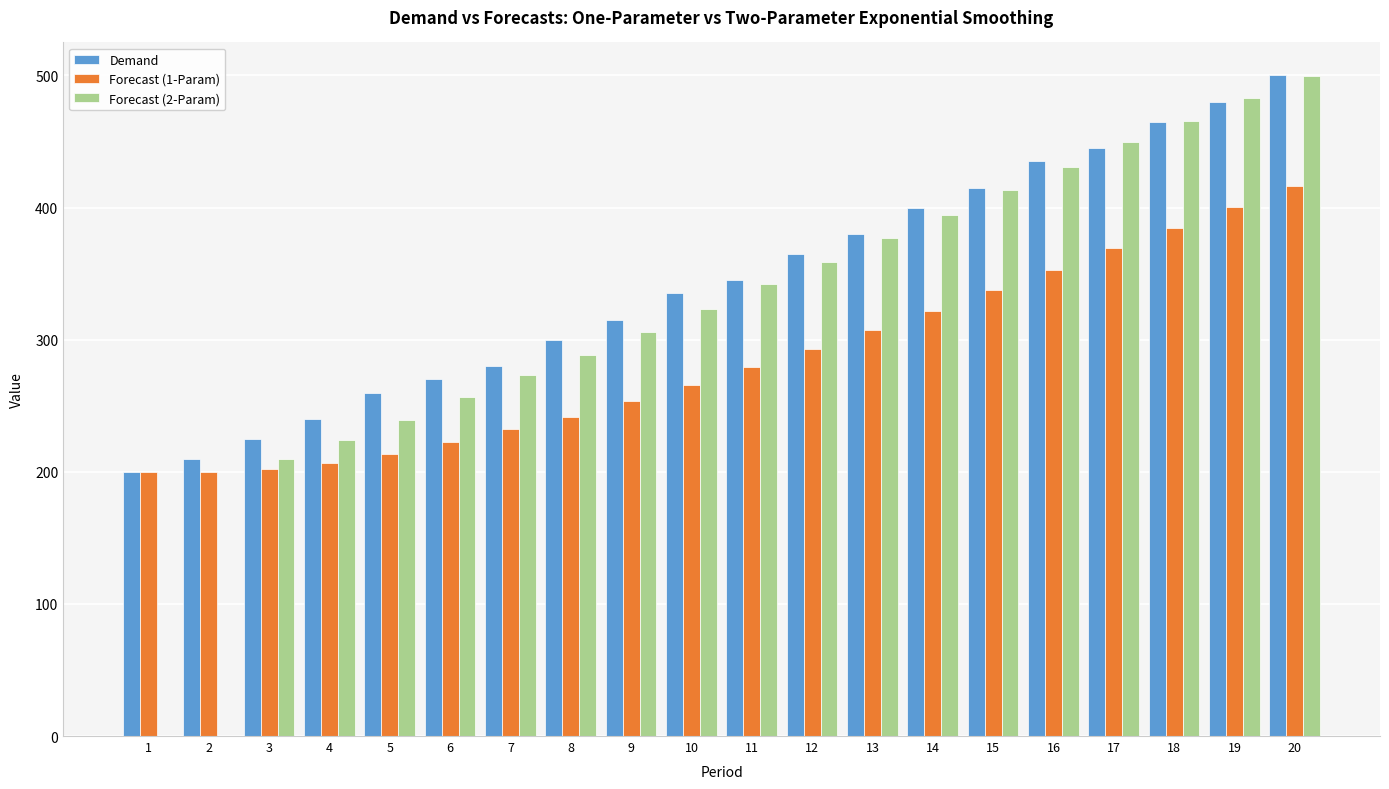

The Forecast (2-Param) series shows 288.8 at 8. True or false?

True